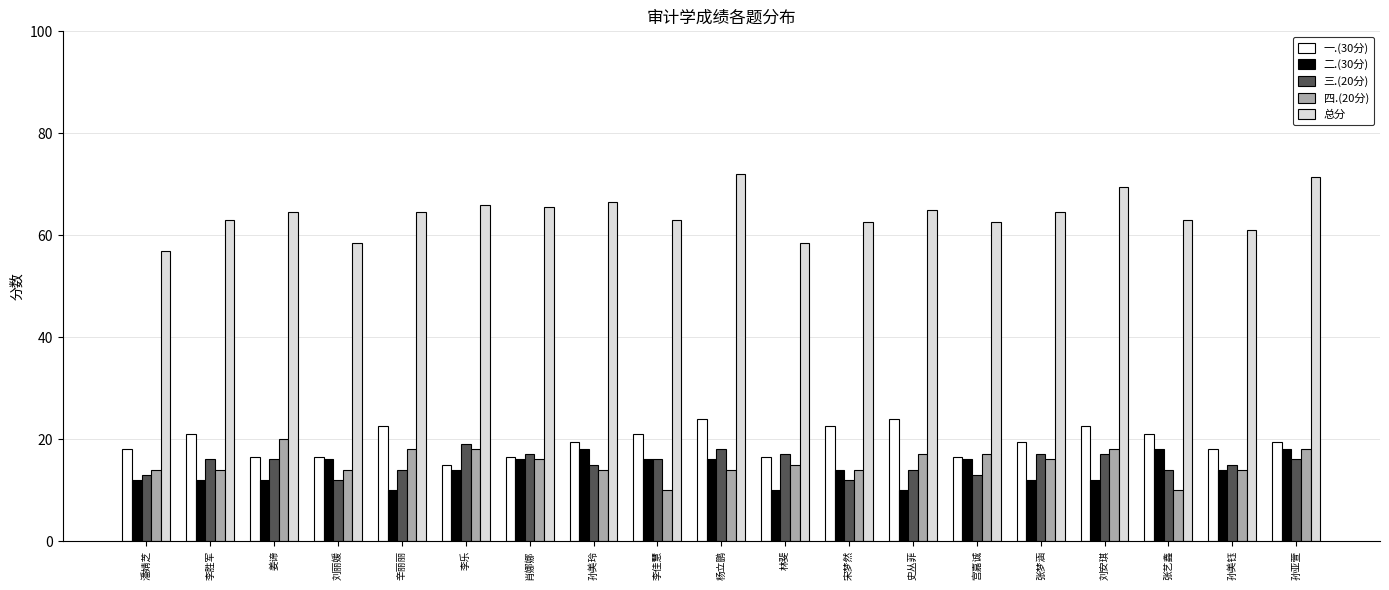

The 总分 series shows 66.5 at 孙美玲. True or false?

True